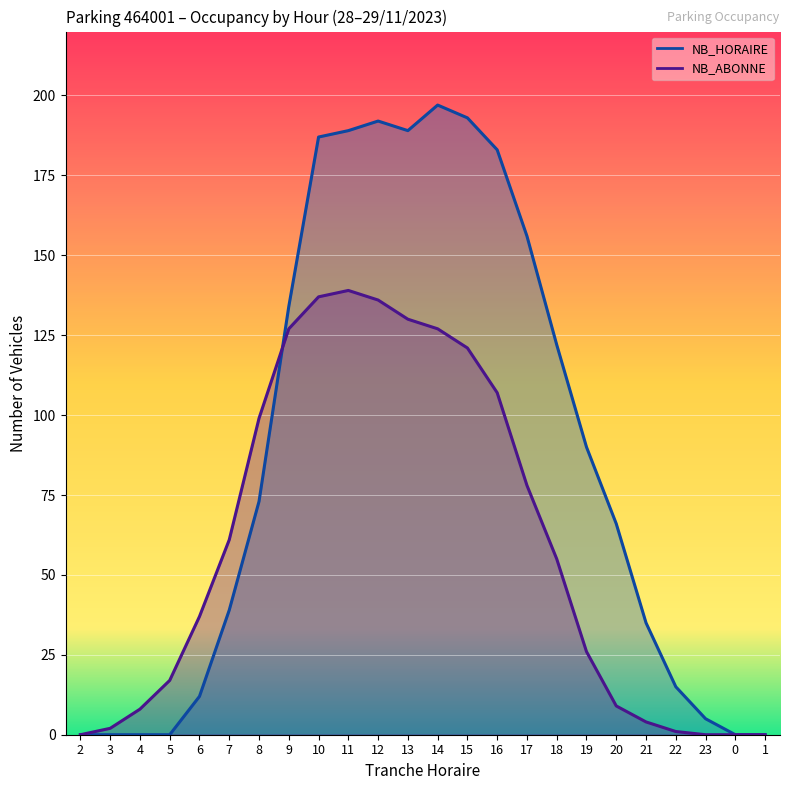

What is the label of the 18th point from the right?

8